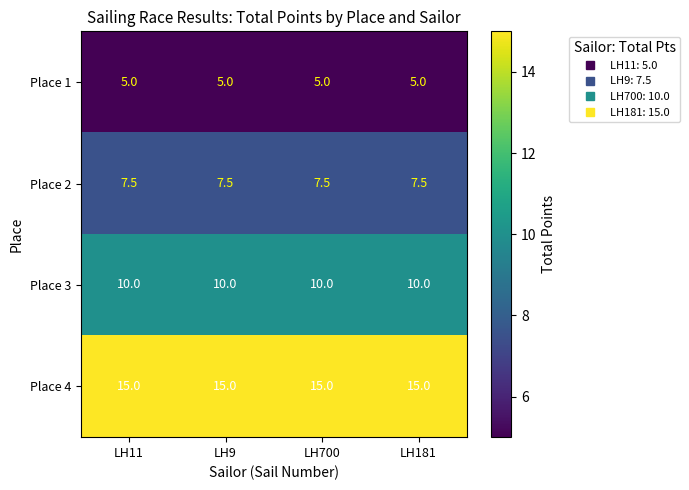

How many categories are shown in the chart?

4